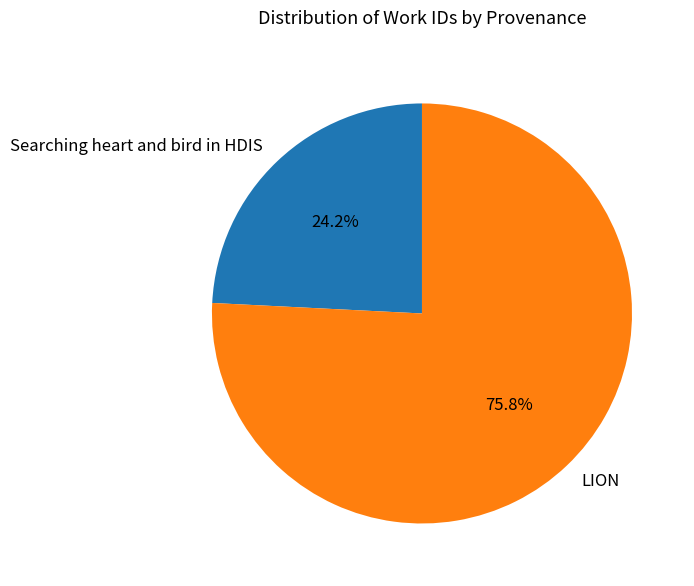

Rank the categories by value from lowest to highest.

Searching heart and bird in HDIS, LION